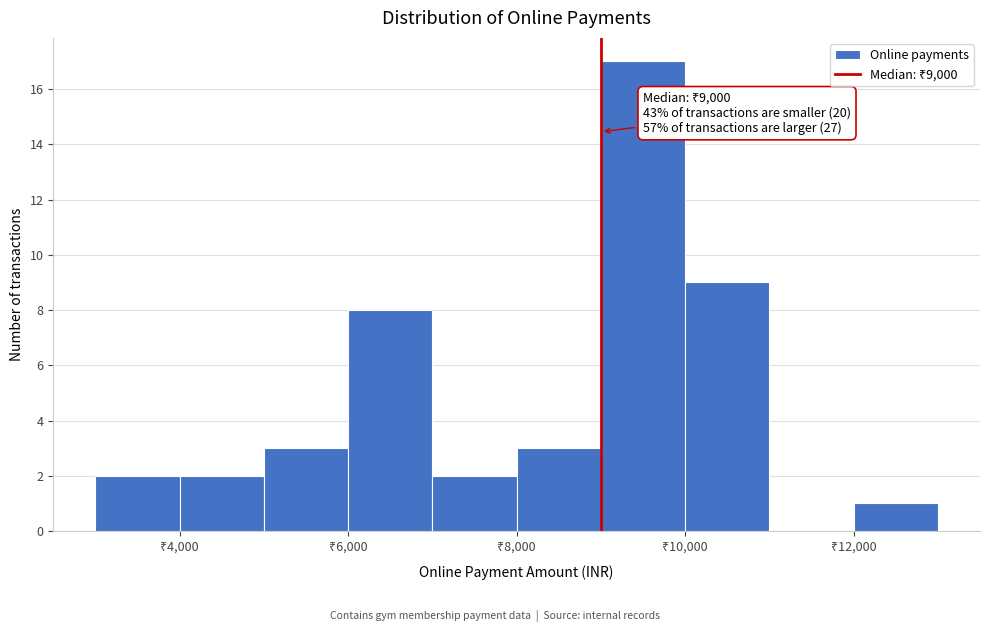

Over which range of the x-axis is the bar tallest?

9000 to 10000